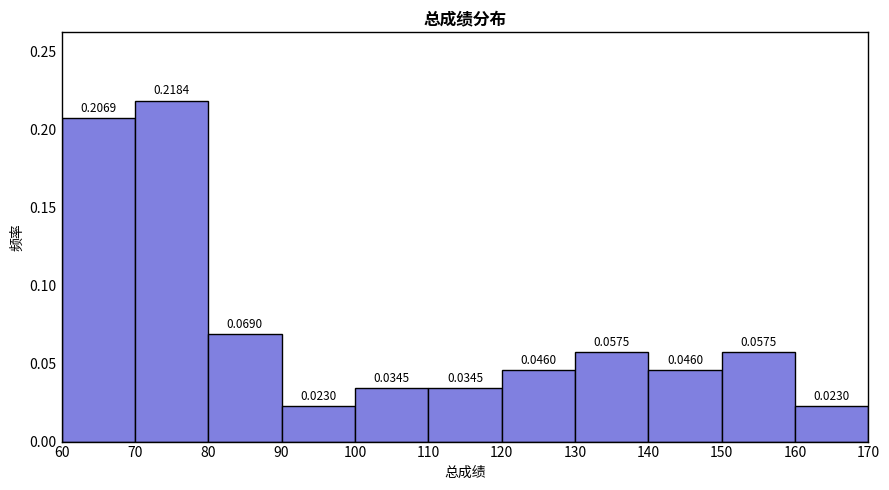

Reading left to right, transcribe this chart: for each bar, give the range it covers on the x-axis and its height.

60 to 70: 0.2069
70 to 80: 0.2184
80 to 90: 0.0690
90 to 100: 0.0230
100 to 110: 0.0345
110 to 120: 0.0345
120 to 130: 0.0460
130 to 140: 0.0575
140 to 150: 0.0460
150 to 160: 0.0575
160 to 170: 0.0230